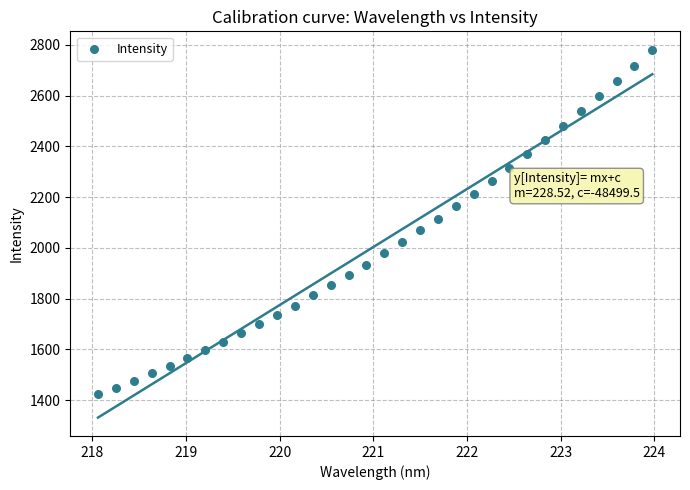

What is the range of Y values (max minus min)?

1356.7